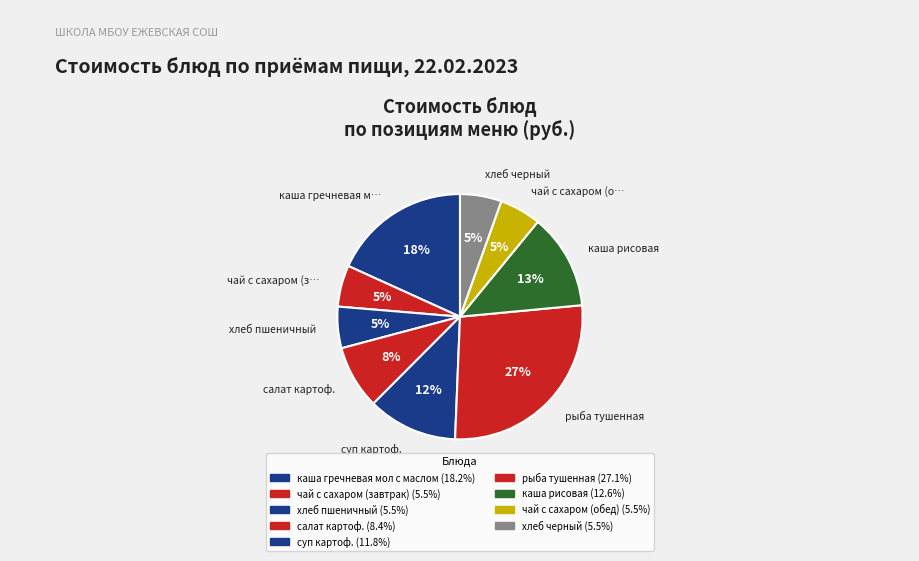

Does рыба тушенная represent more than half of the total?

No